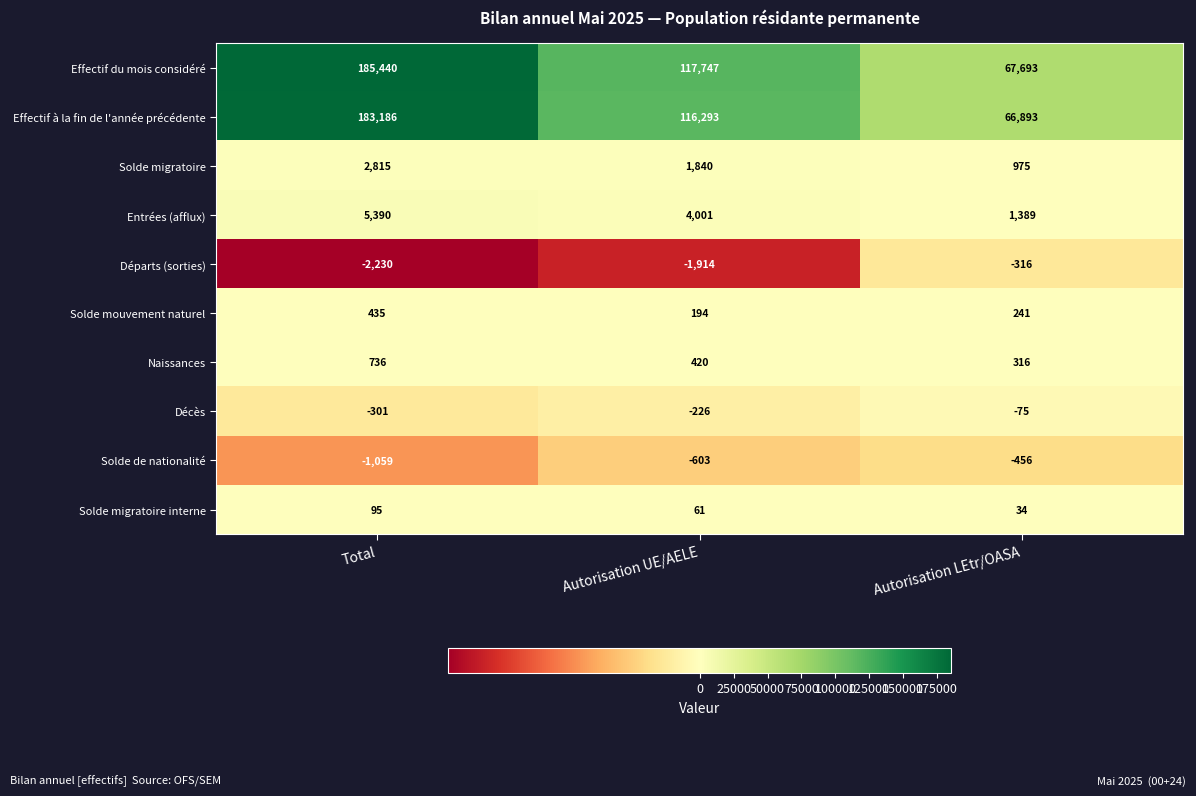

True or false: Solde migratoire interne has a value of 61 at Autorisation UE/AELE.

True